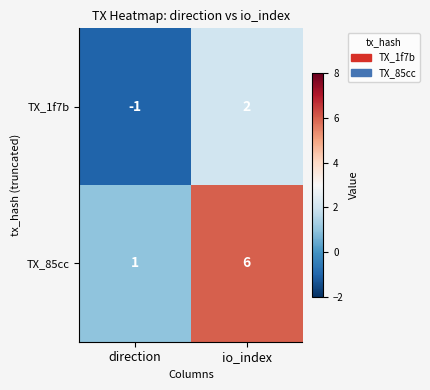

At which label is TX_85cc closest to 3?

direction